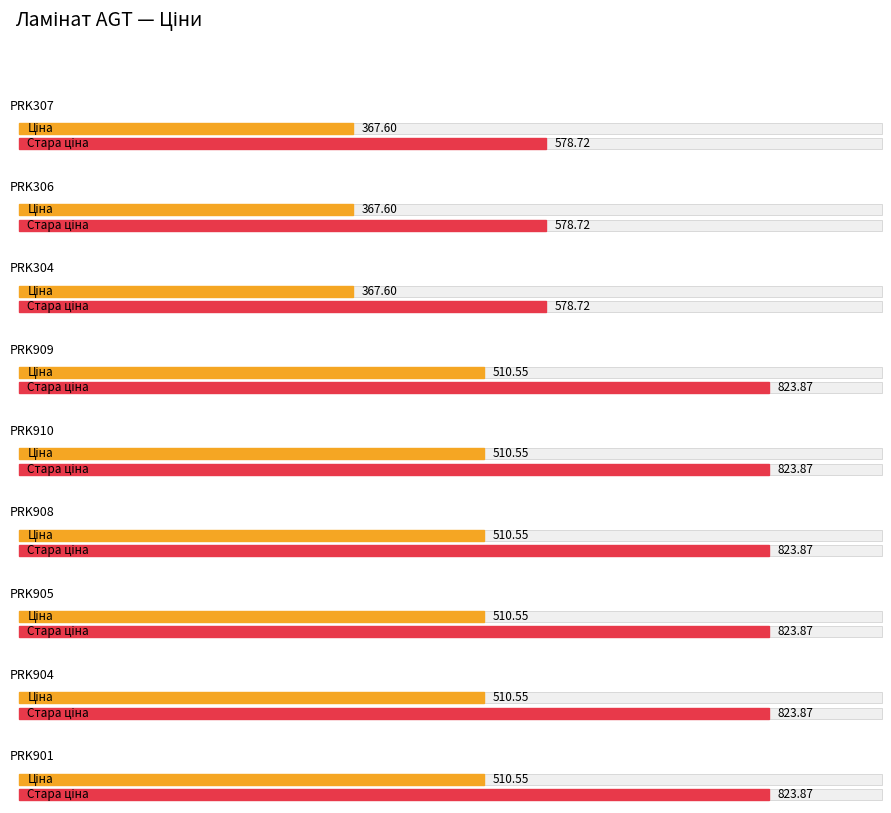

What is the difference between the maximum and minimum values in the Ціна series?

142.9